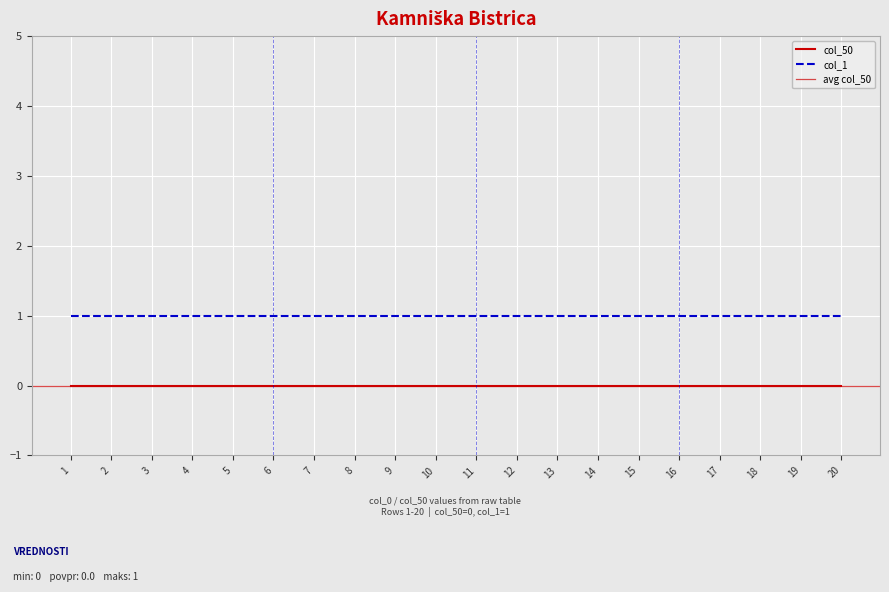

Which category has the highest value in the col_50 series?

1